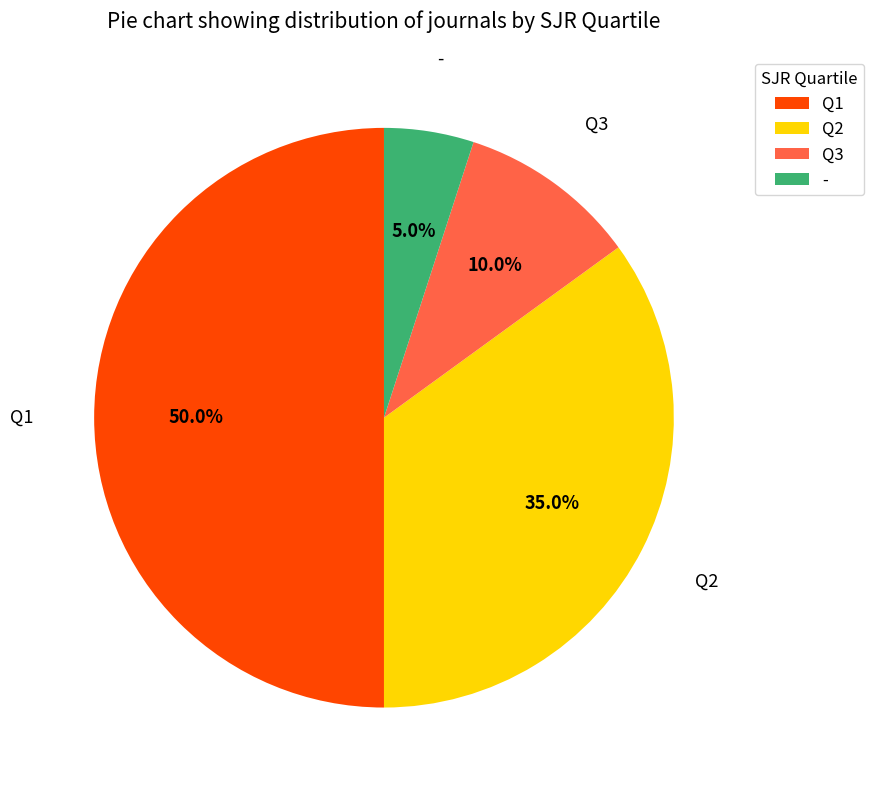

What is the ratio of the value at - to the value at Q3?

0.5